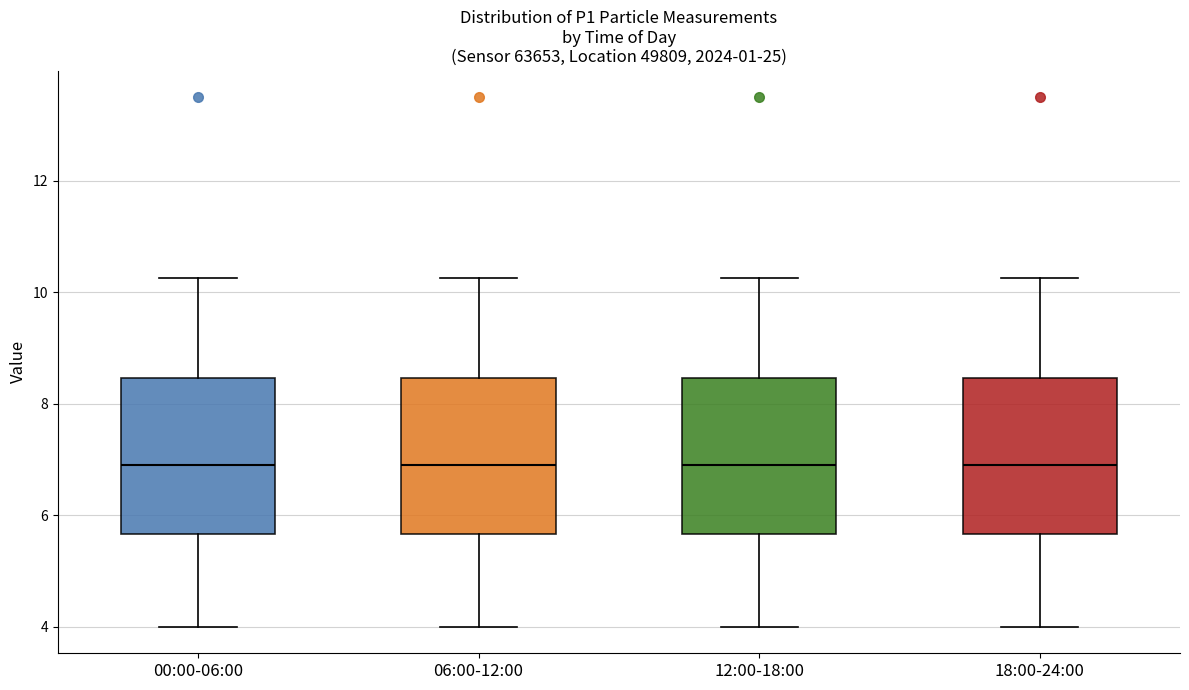

Reading left to right, transcribe this box plot: for each box, give where its median line is, the range the box spans, and where its two whiskers end, as read against the y-axis. The values are not printed on the chart, so give them approximately, as read against the axis.

00:00-06:00: median 7.0, box 5.6 to 8.4, whiskers 4.0 to 10.2
06:00-12:00: median 7.0, box 5.6 to 8.4, whiskers 4.0 to 10.2
12:00-18:00: median 7.0, box 5.6 to 8.4, whiskers 4.0 to 10.2
18:00-24:00: median 7.0, box 5.6 to 8.4, whiskers 4.0 to 10.2